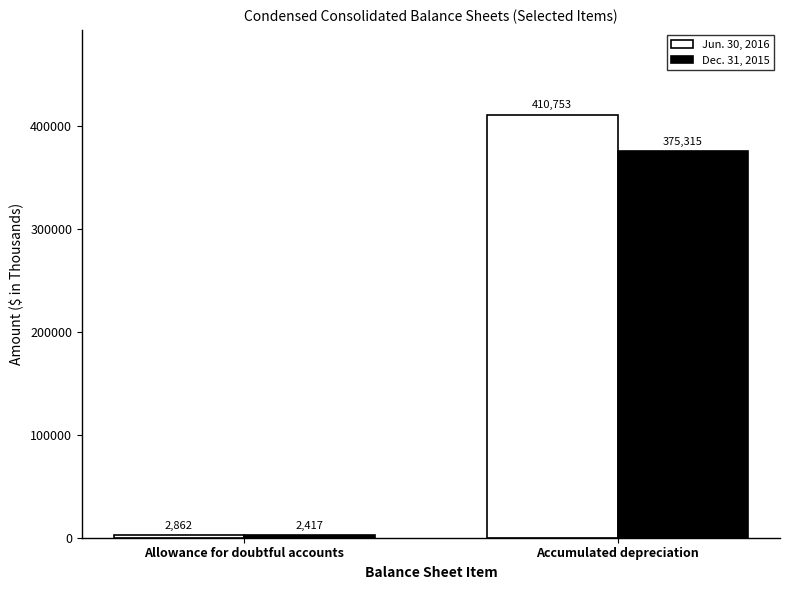

What is the label of the 2nd bar from the right?

Allowance for doubtful accounts